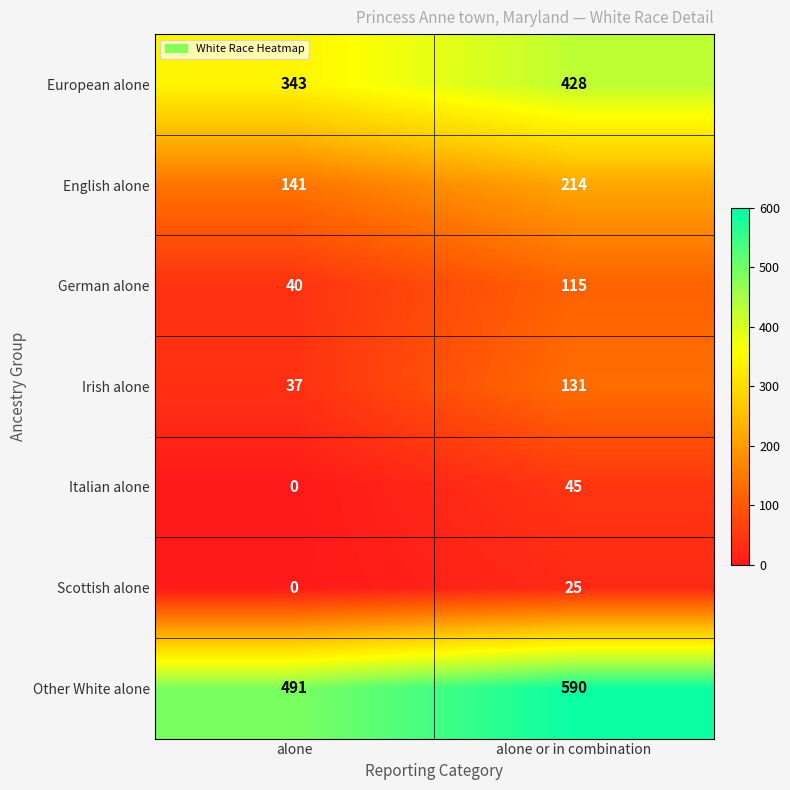

List the series in order of their peak value, highest first.

Other White alone, European alone, English alone, Irish alone, German alone, Italian alone, Scottish alone